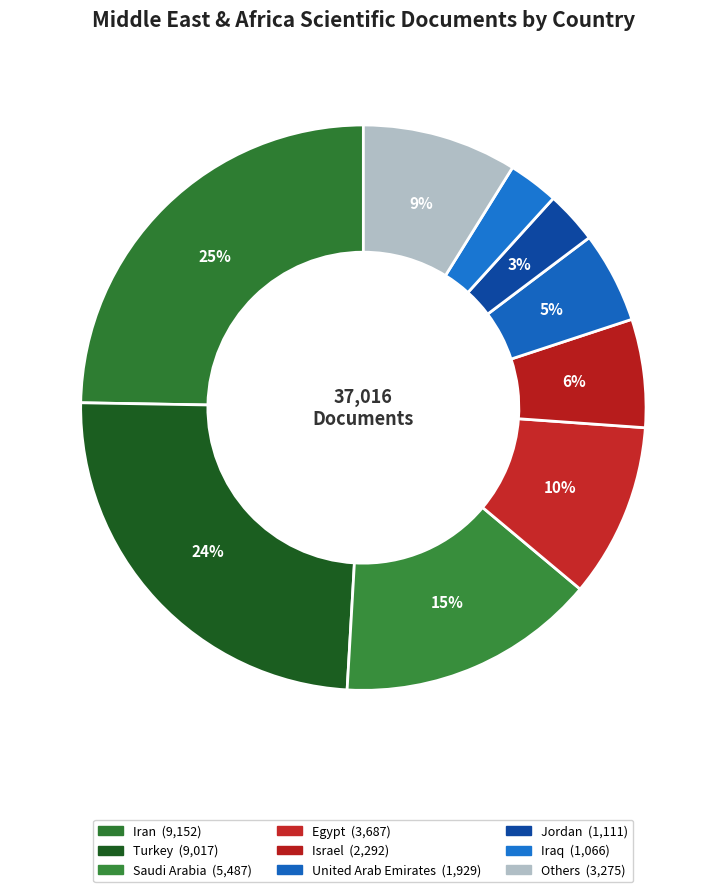

How many slices are in this pie chart?

9